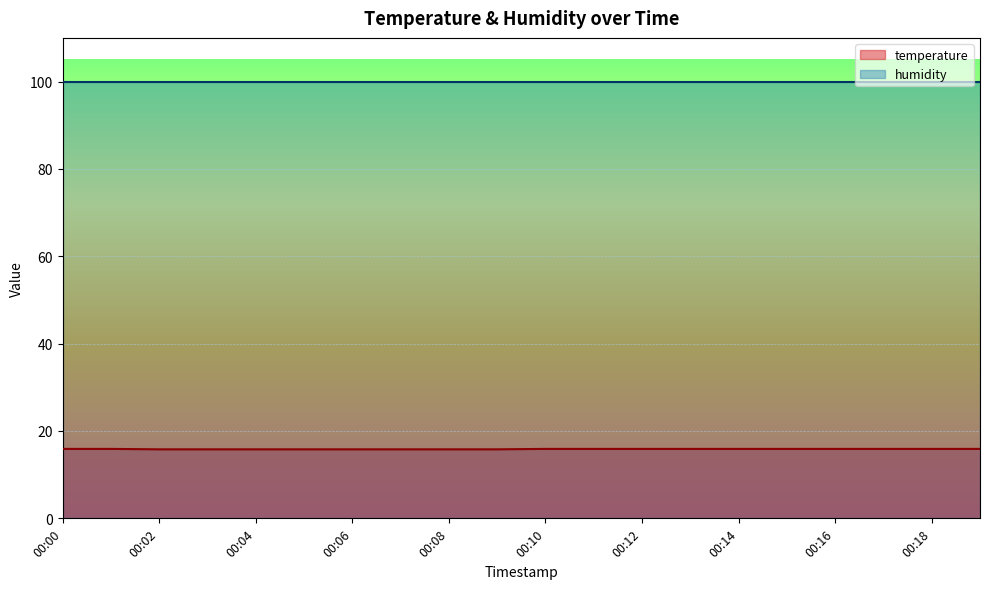

True or false: the data shows 15.8 at 00:09.

True